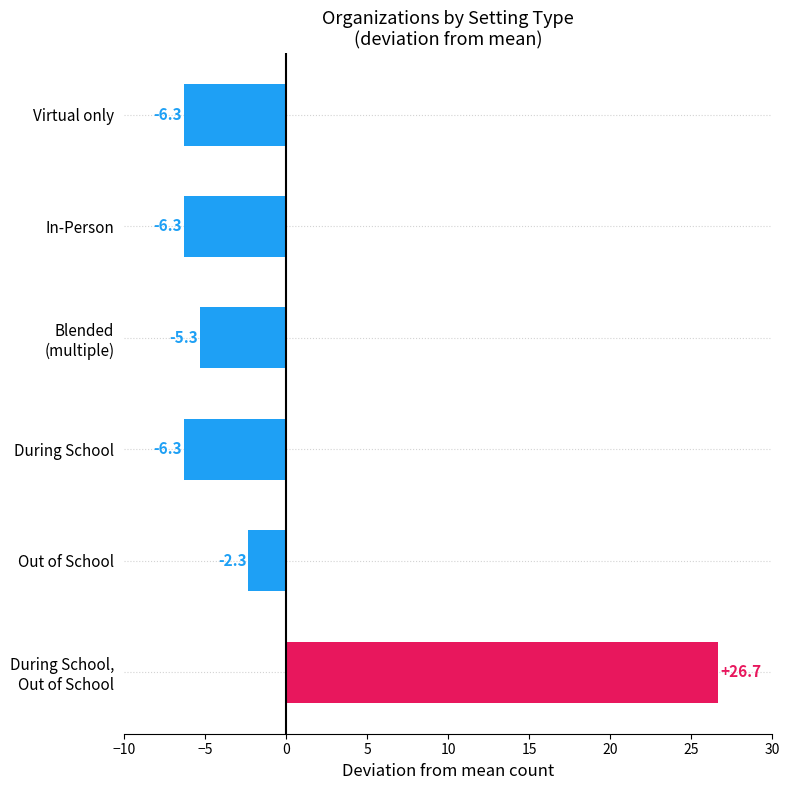

What is the difference between the maximum and minimum values?

33.0